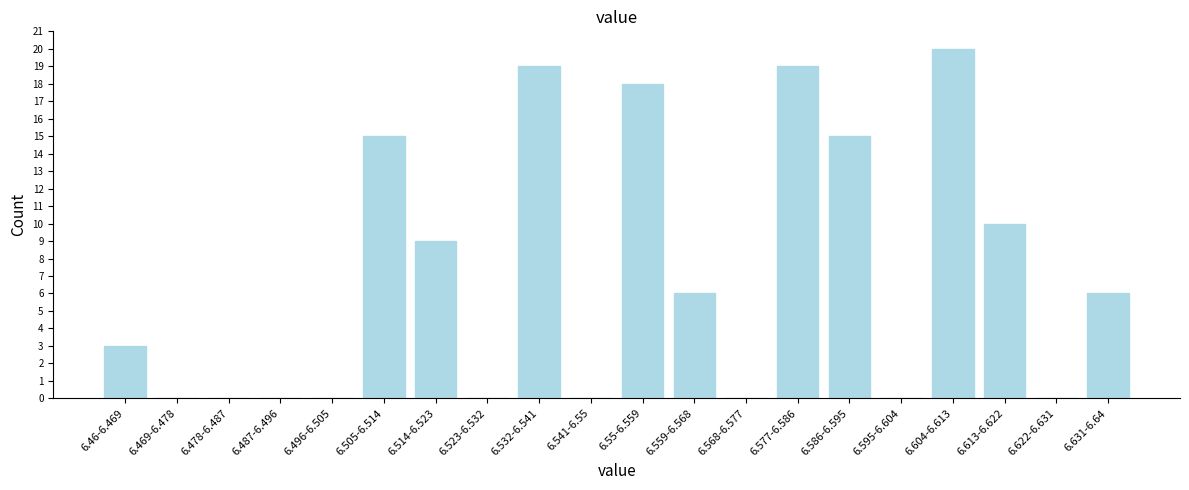

Reading right to left, extract all data points from this chart.

6.631-6.64=6	6.622-6.631=0	6.613-6.622=10	6.604-6.613=20	6.595-6.604=0	6.586-6.595=15	6.577-6.586=19	6.568-6.577=0	6.559-6.568=6	6.55-6.559=18	6.541-6.55=0	6.532-6.541=19	6.523-6.532=0	6.514-6.523=9	6.505-6.514=15	6.496-6.505=0	6.487-6.496=0	6.478-6.487=0	6.469-6.478=0	6.46-6.469=3